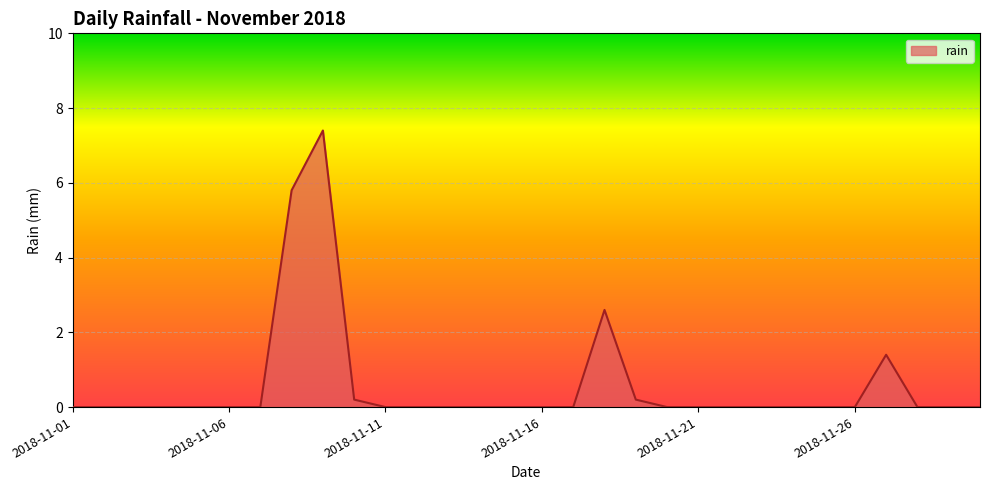

Reading left to right, extract all data points from this chart.

0.0	0.0	0.0	0.0	0.0	0.0	0.0	5.8	7.4	0.2	0.0	0.0	0.0	0.0	0.0	0.0	0.0	2.6	0.2	0.0	0.0	0.0	0.0	0.0	0.0	0.0	1.4	0.0	0.0	0.0